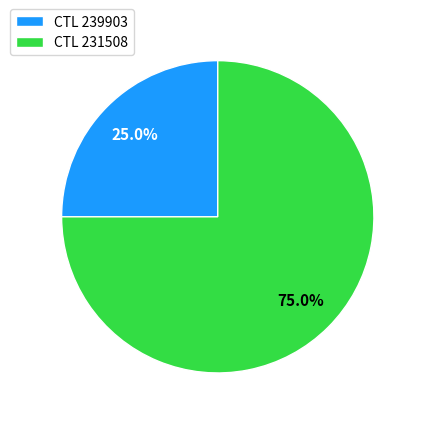

Which slice is the largest?

CTL 231508